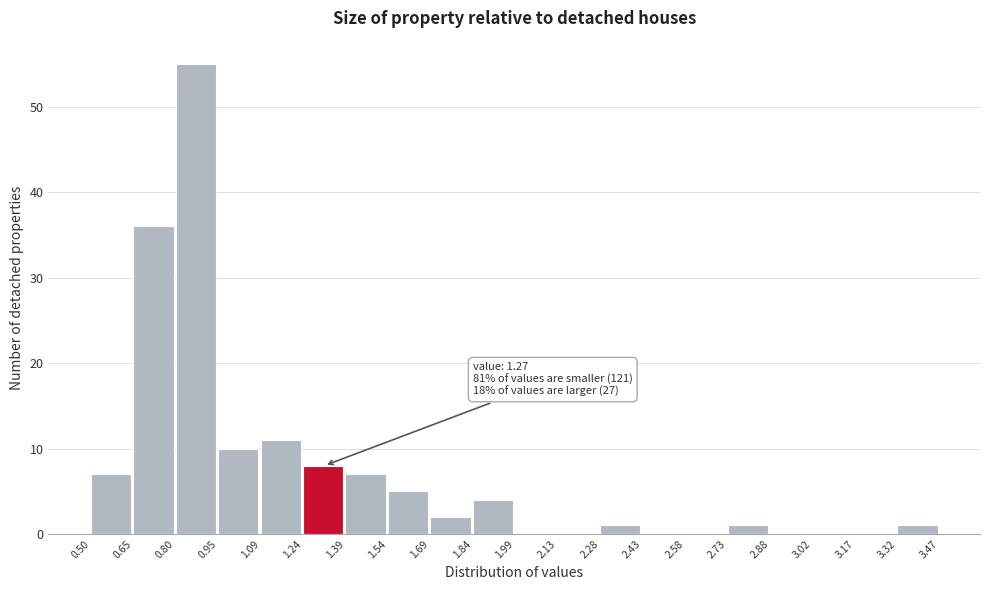

Over which range of the x-axis is the bar tallest?

0.80 to 0.95